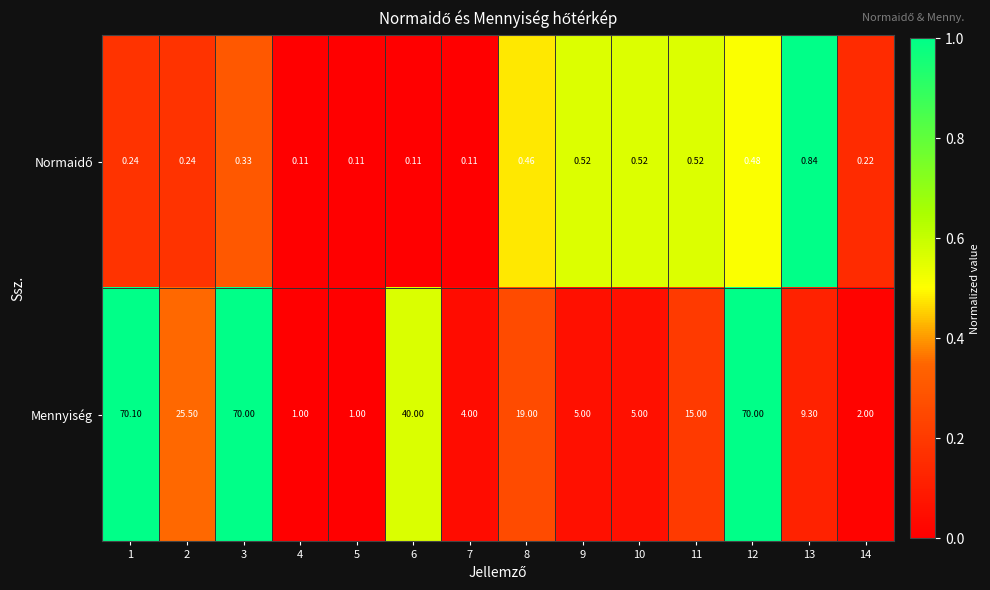

What is the greatest value displayed?

70.1